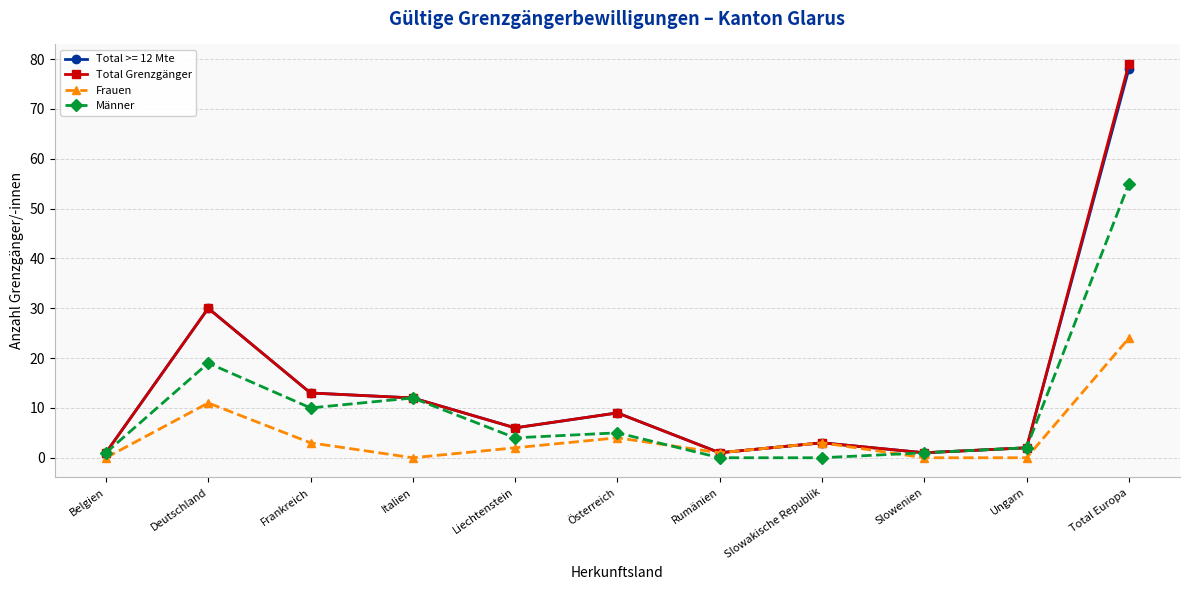

The value of Frauen at Liechtenstein is 2. True or false?

True